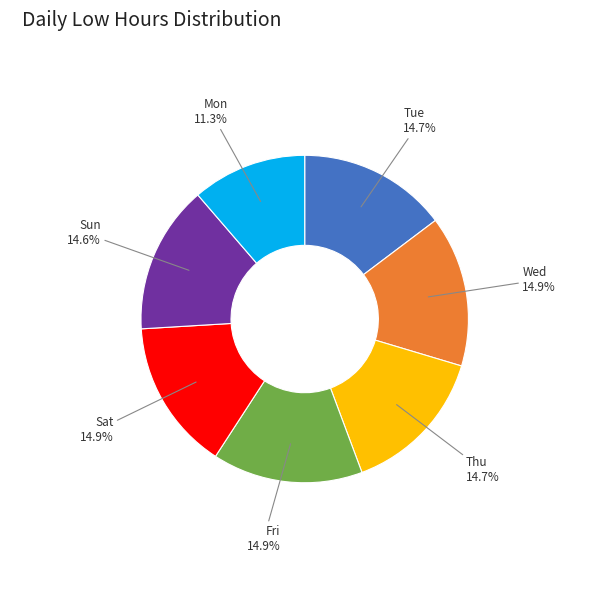

Count the number of slices in the pie.

7